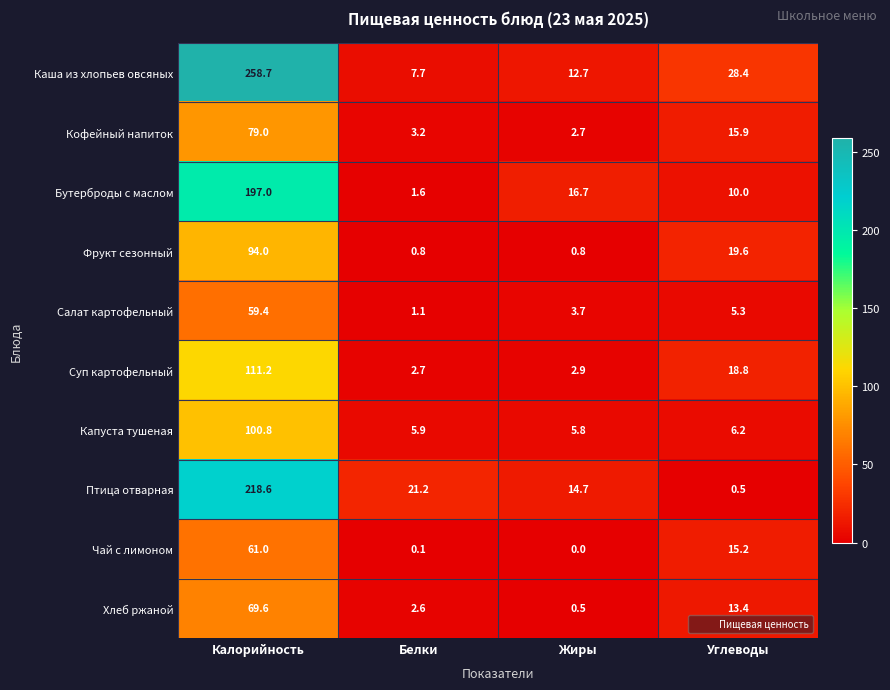

What is the maximum value shown in the chart?

258.7